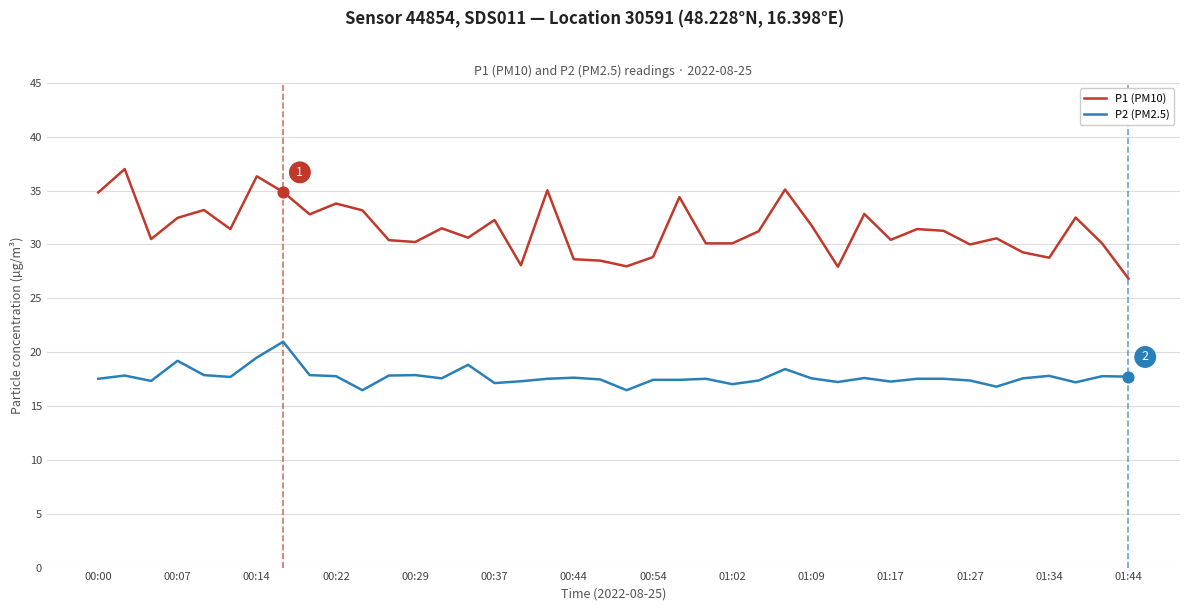

What are all the series names shown in the legend?

P1 (PM10), P2 (PM2.5)